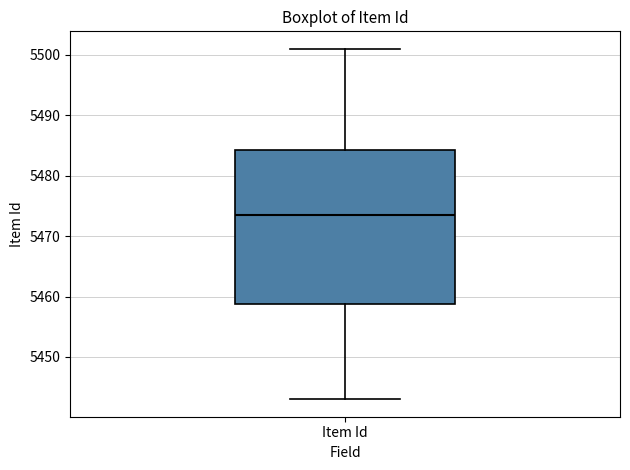

Transcribe this box plot: give where the median line is, the range the box spans, and where the two whiskers end, as read against the y-axis. The values are not printed on the chart, so give them approximately, as read against the axis.

median 5474, box 5459 to 5484, whiskers 5443 to 5501